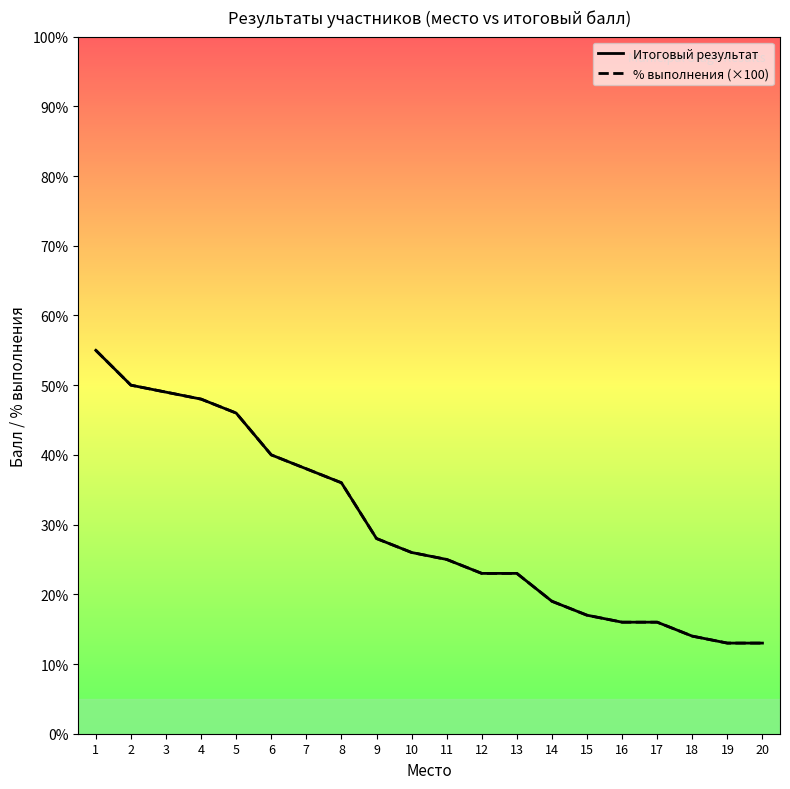

What is the difference between the maximum and second lowest values in the % выполнения (×100) series?

42.0